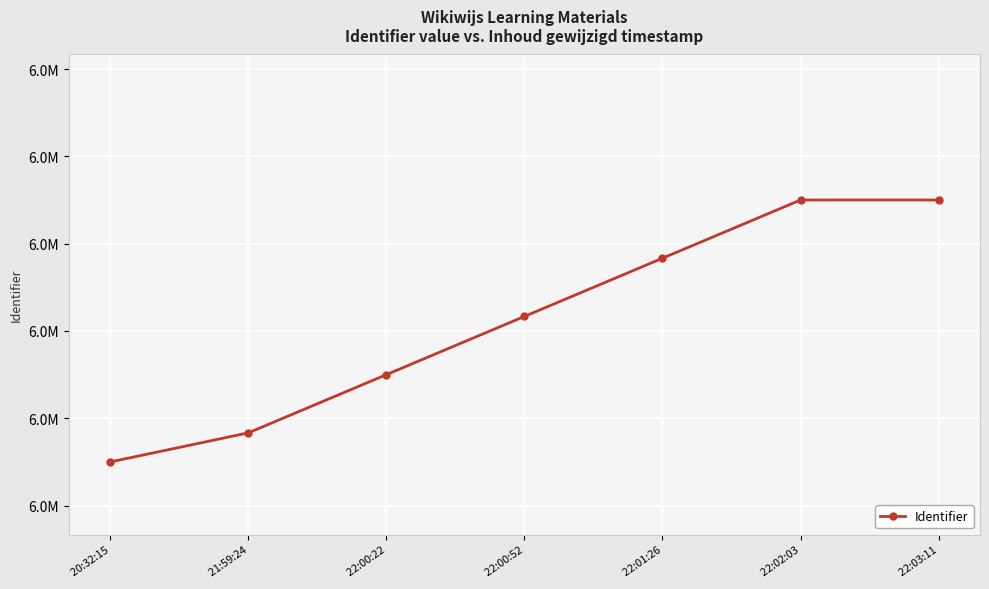

What is the sum of all values?

41702463